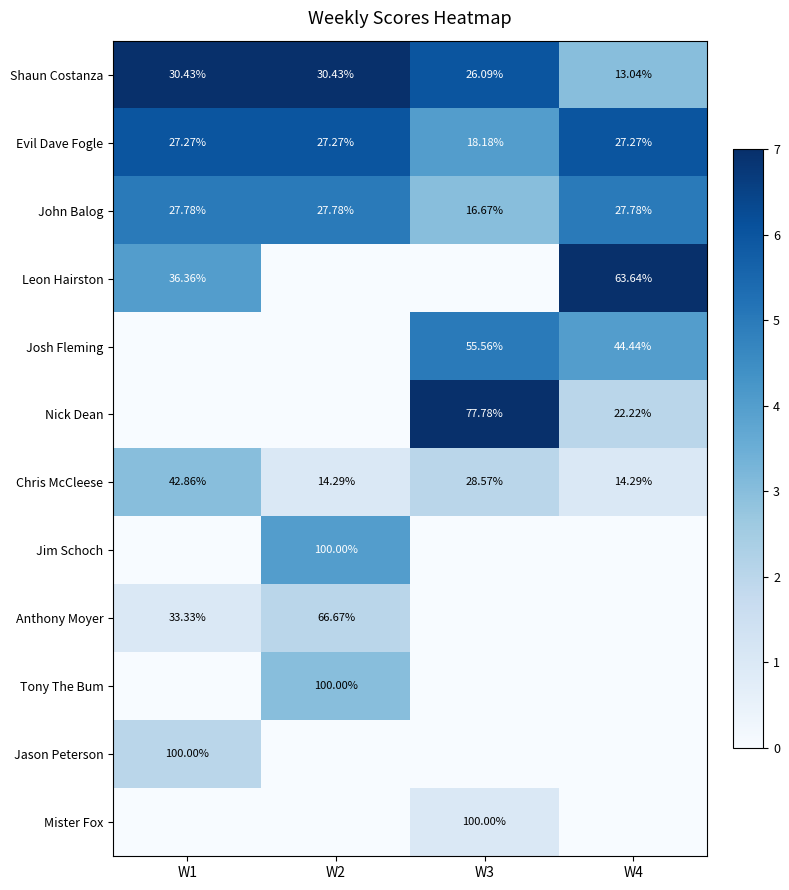

Is the value of Chris McCleese at W3 greater than the value of Shaun Costanza at W2?

No